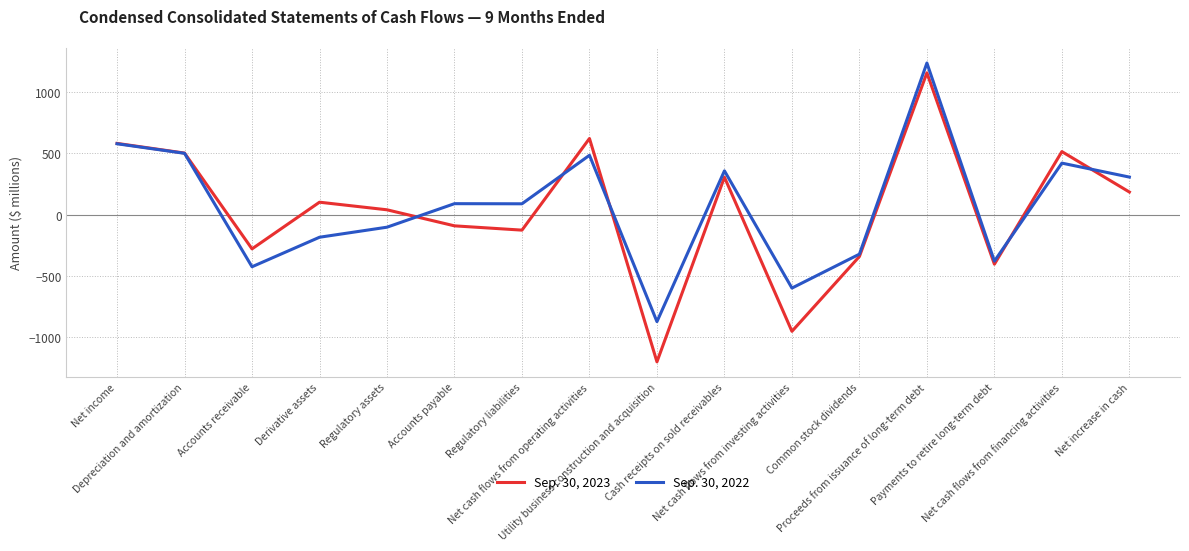

What is the difference between the highest and lowest values at Regulatory liabilities?

215